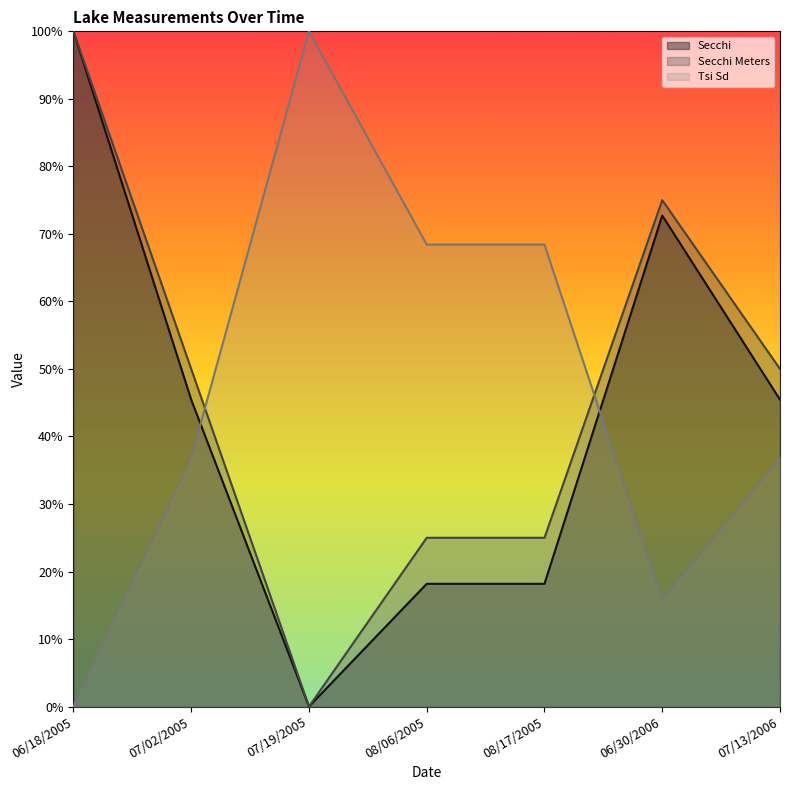

How many interior local peaks does the Tsi Sd series have?

1